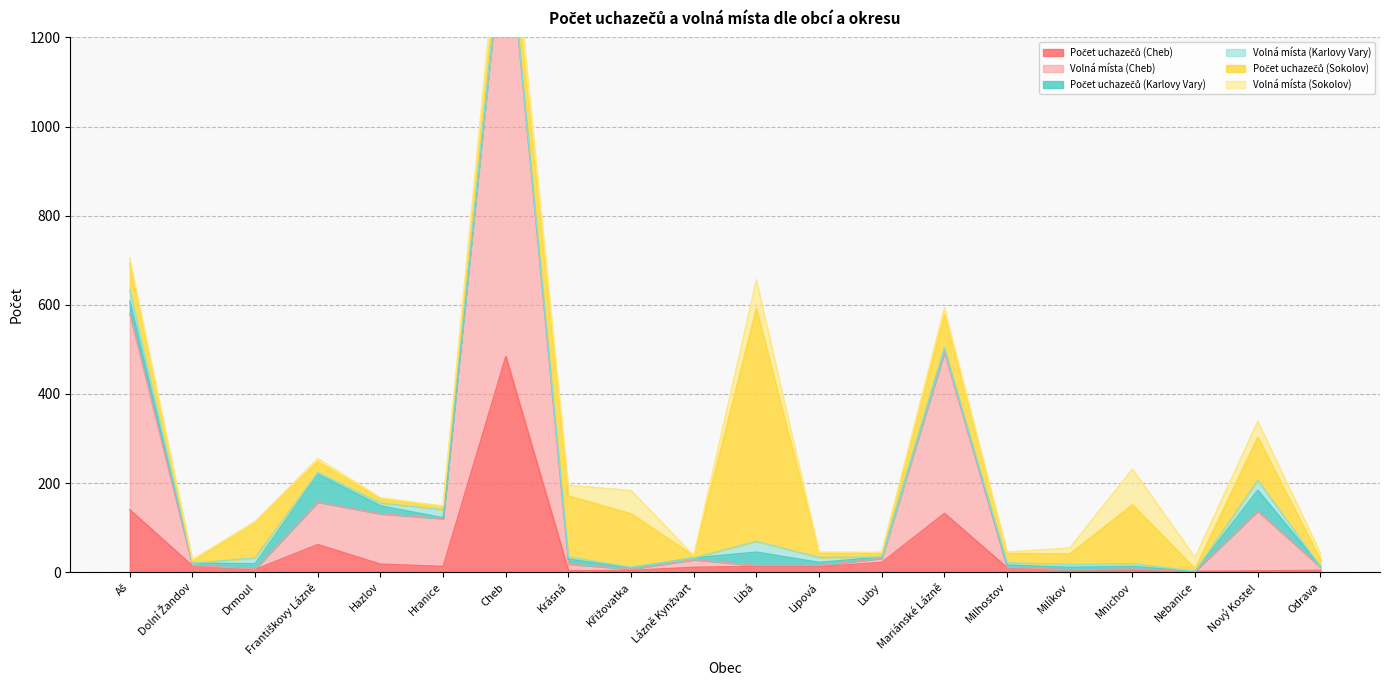

Which label corresponds to the smallest value in the chart?

Milíkov